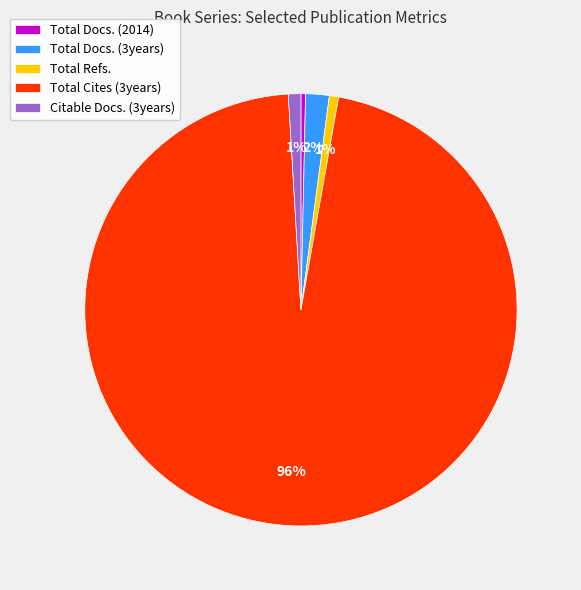

Is it true that Total Cites (3years) is 96% of the pie?

True